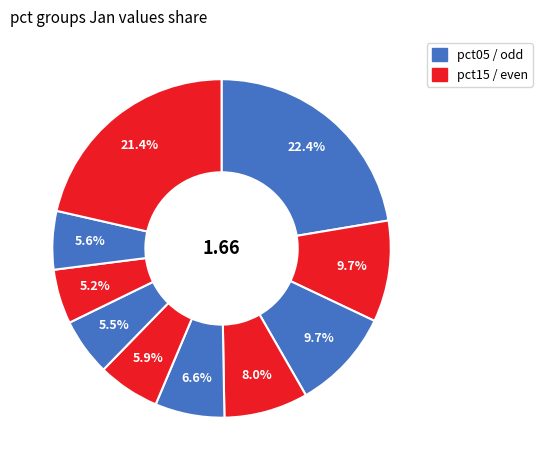

Count the number of slices in the pie.

10